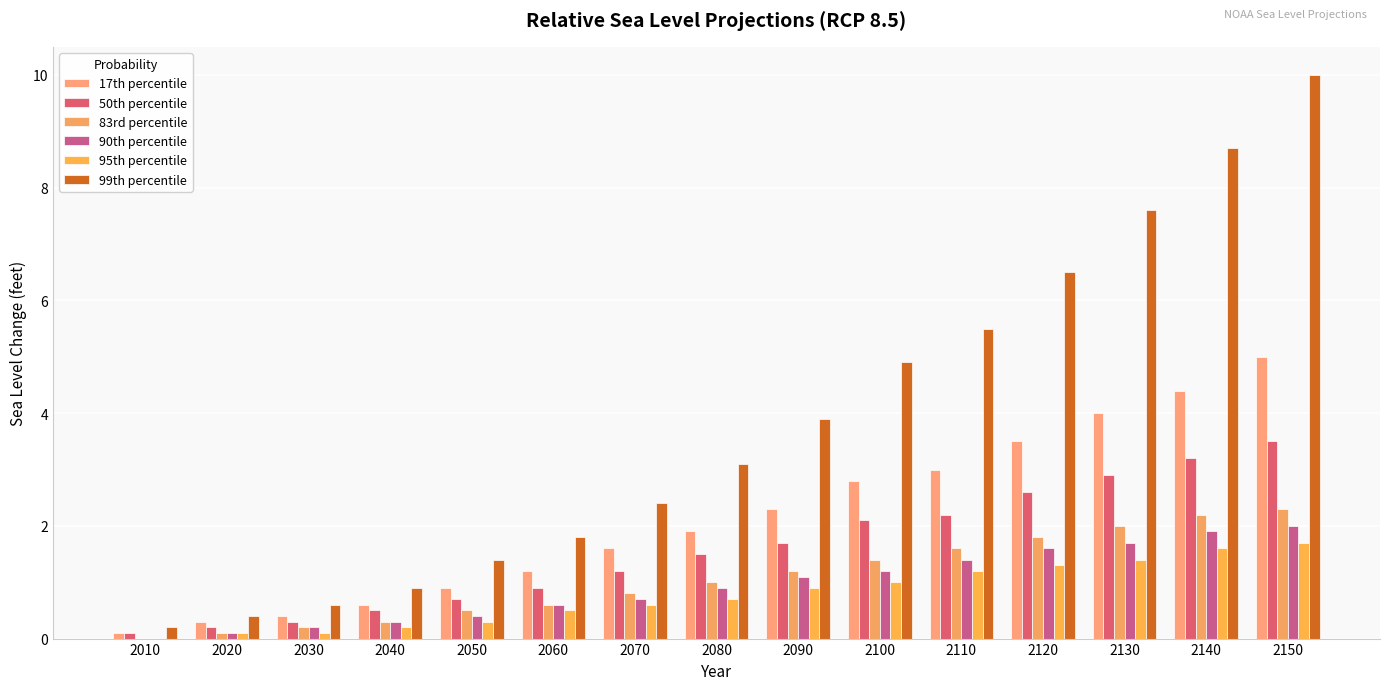

What is the lowest value of the 50th percentile series?

0.1